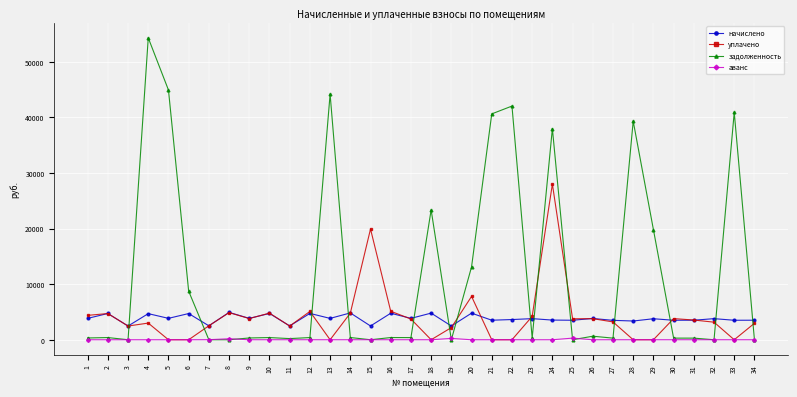

How many lines are shown in the chart?

4